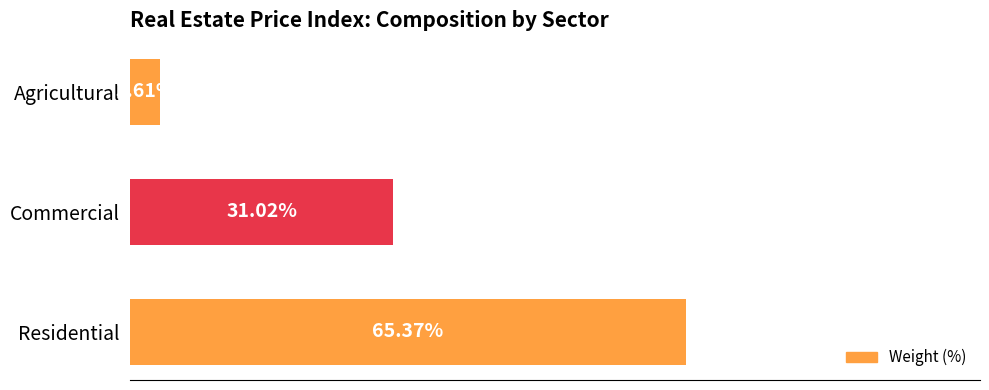

Which has a higher value, Residential or Agricultural?

Residential